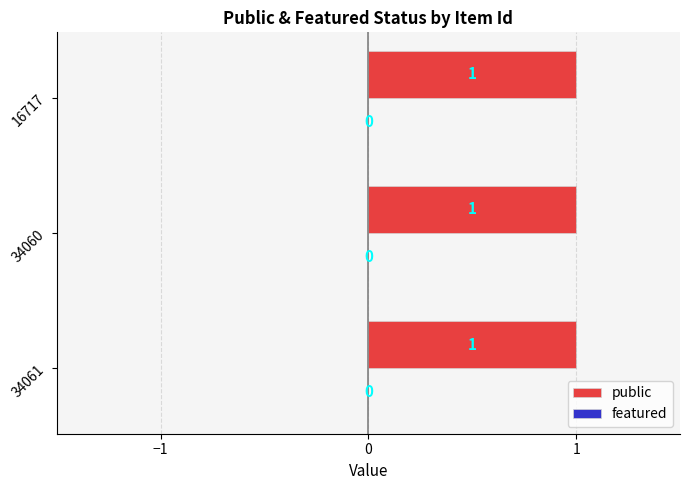

Reading right to left, what are all the values shown in this chart?

public: 1	1	1
featured: 0	0	0